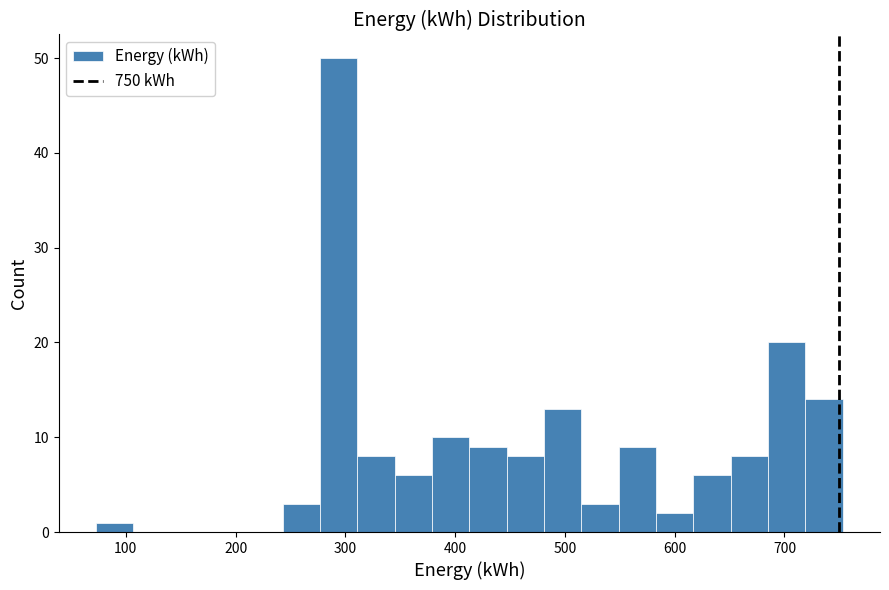

Around what value on the x-axis is the tallest bar? Give the approximate position of its centre, as read against the axis.

290